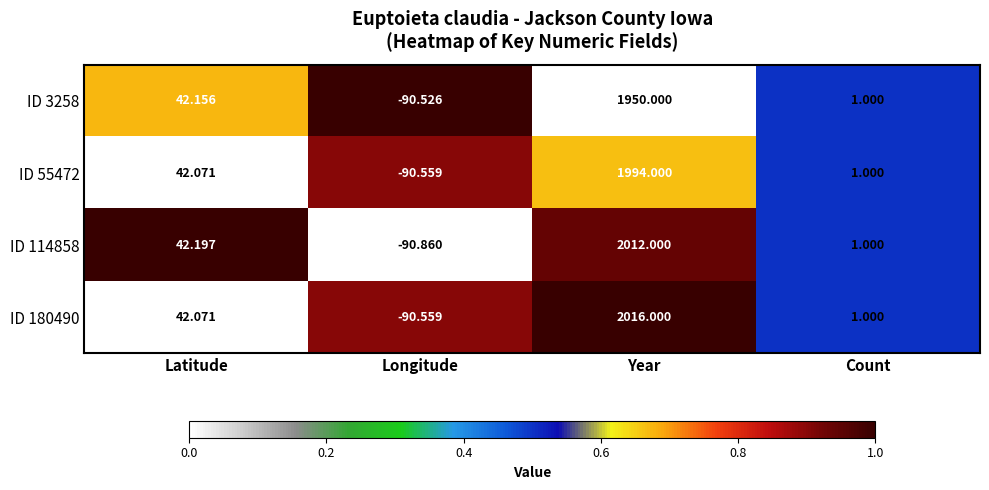

How many negative values does the ID 114858 series have?

1